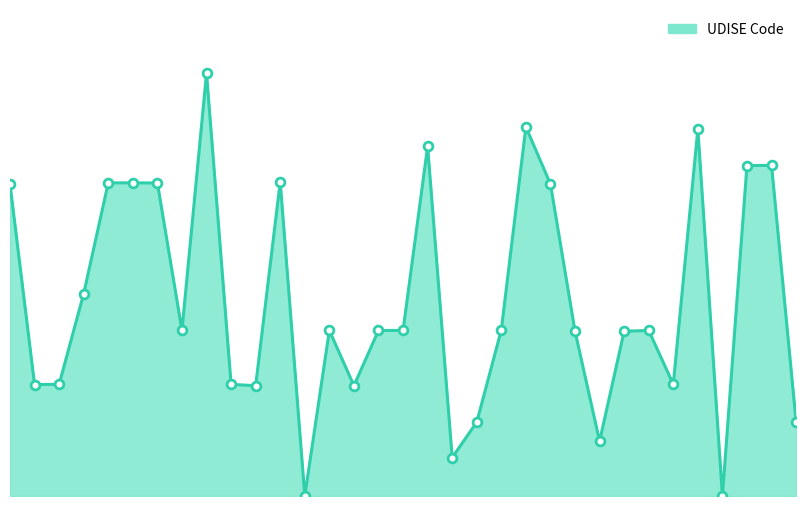

Does the chart have visible grid lines?

No